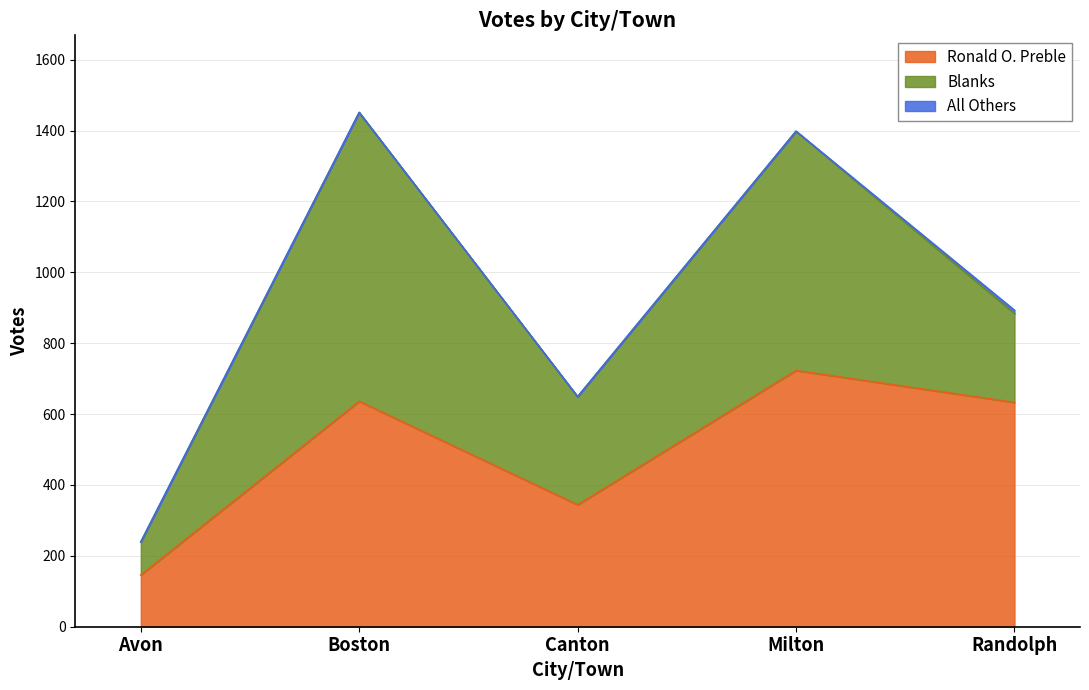

What is the total value across all series at Canton?

649